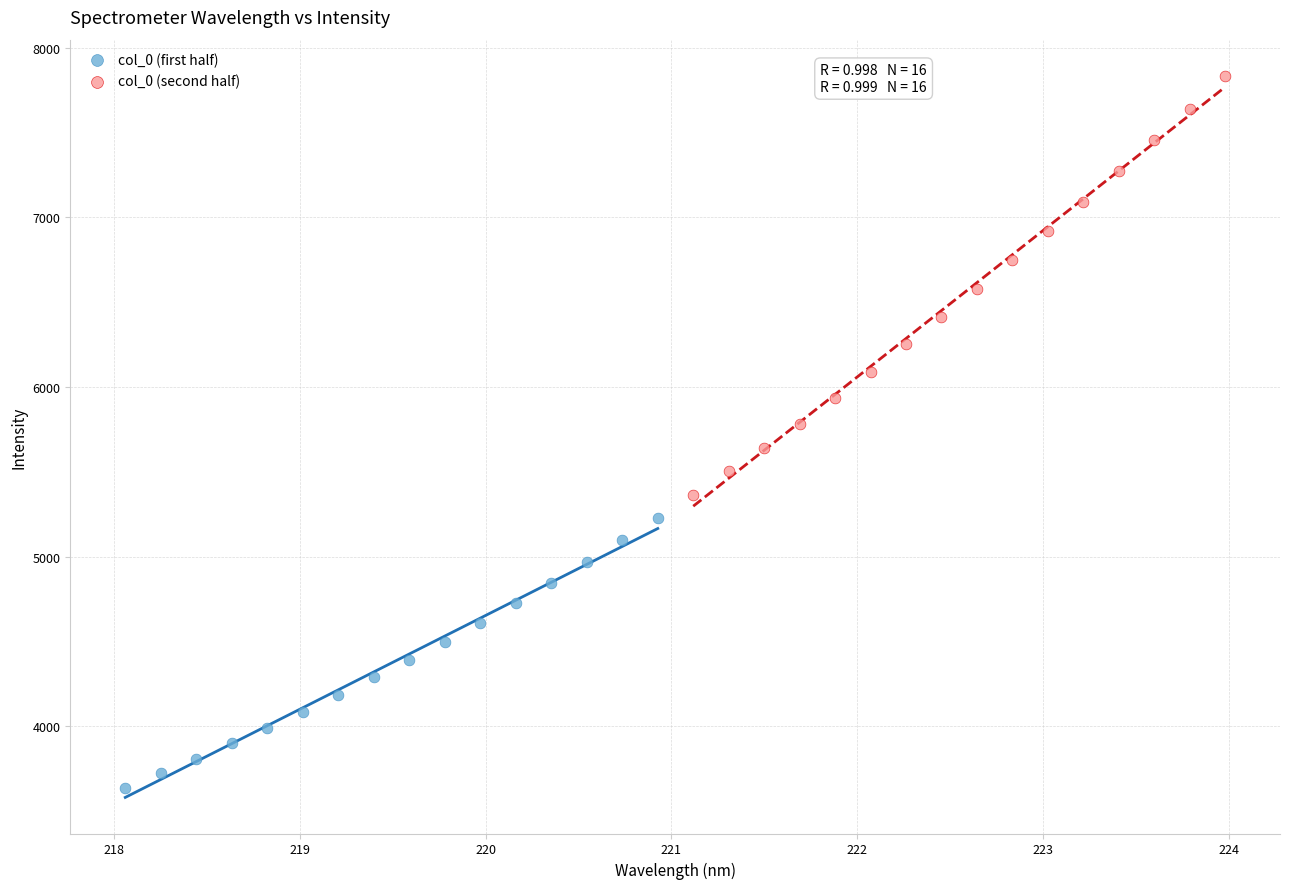

Which series contains the lowest Y value?

col_0 (first half)